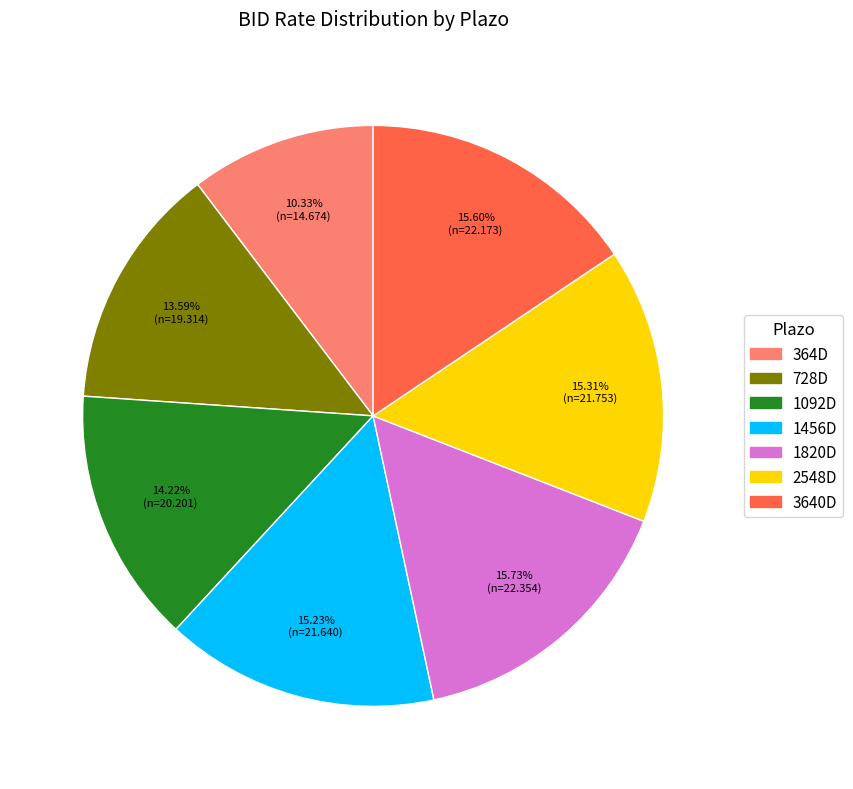

What is the smallest slice in the pie chart?

364D